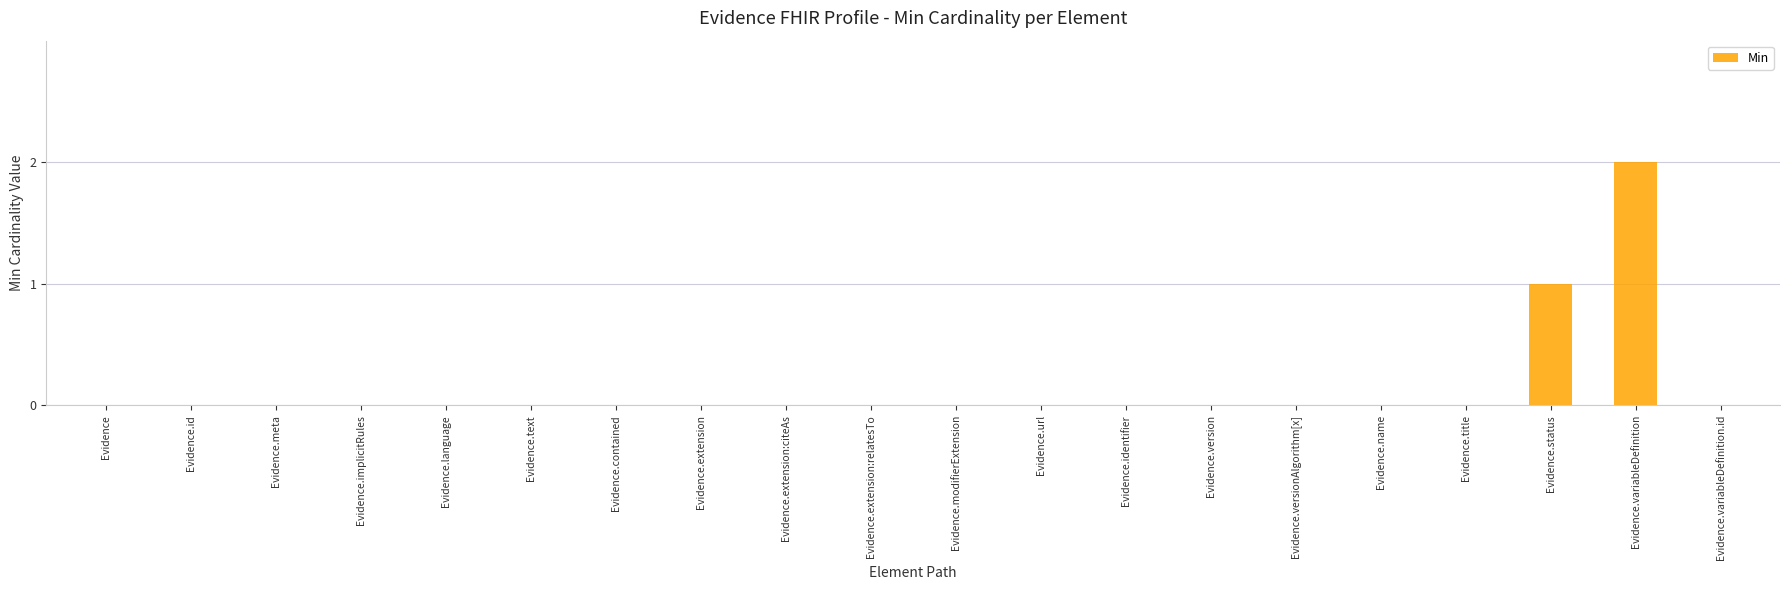

Count the number of categories in the chart.

20